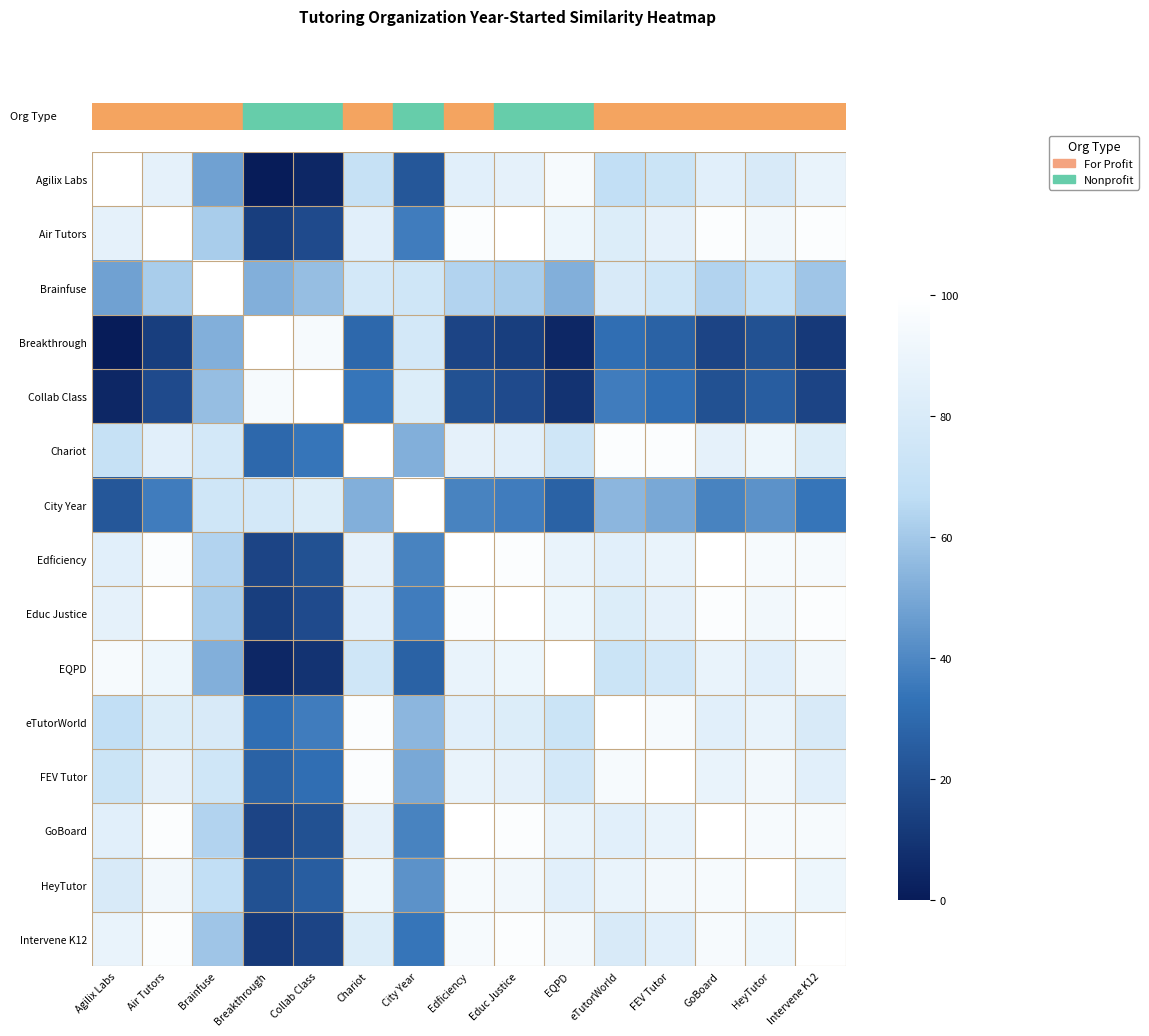

What is the total value across all series at FEV Tutor?

1154.5